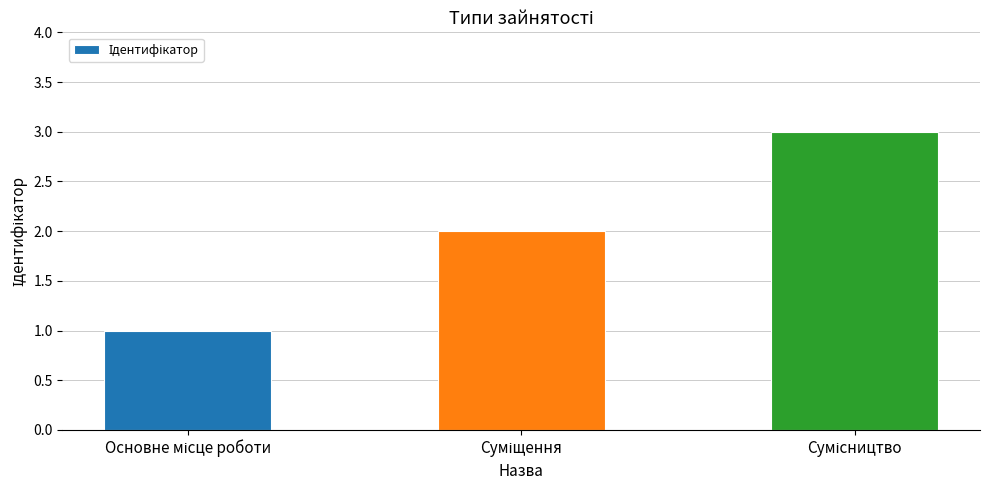

Are the bars grouped side by side (vs. stacked)?

No